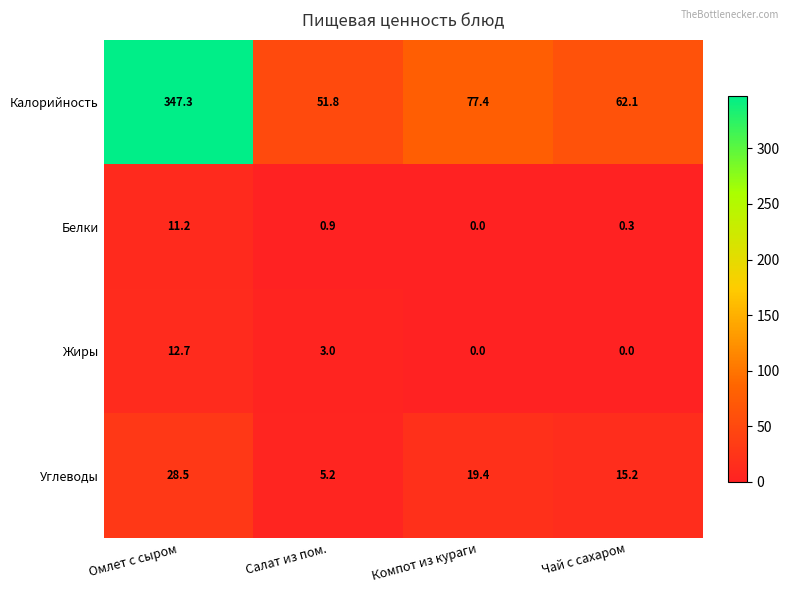

At which label does Углеводы reach its peak?

Омлет с сыром